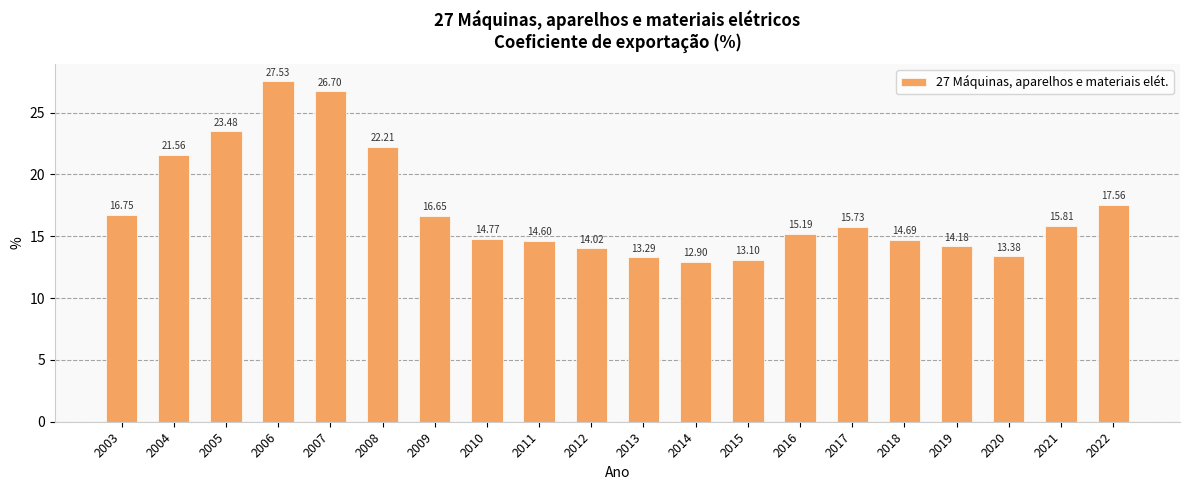

Rank the categories by value from highest to lowest.

2006, 2007, 2005, 2008, 2004, 2022, 2003, 2009, 2021, 2017, 2016, 2010, 2018, 2011, 2019, 2012, 2020, 2013, 2015, 2014